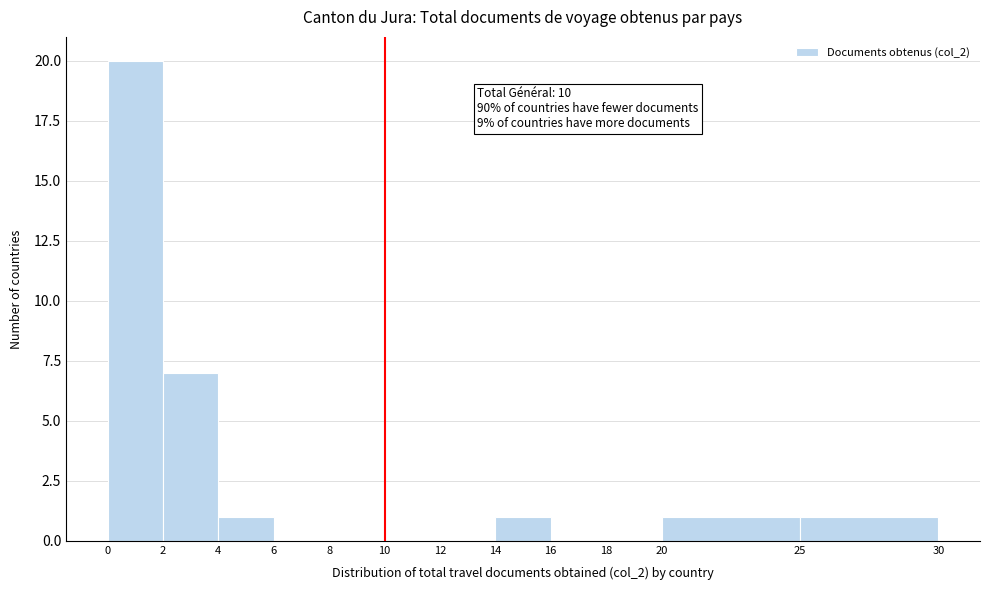

Which range on the x-axis has the tallest bar?

0 to 2